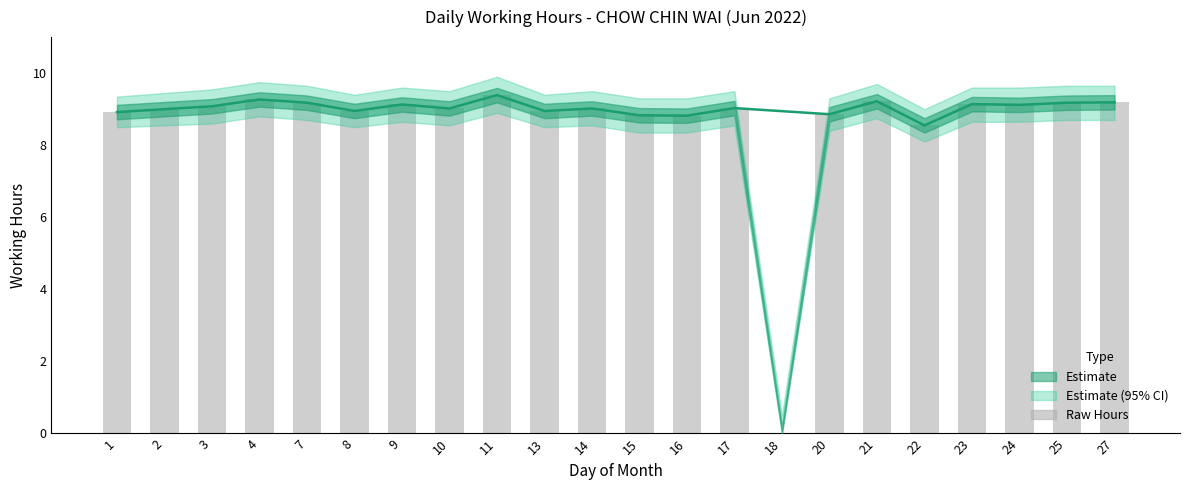

What is the ratio of the value at 11 to the value at 7?

1.0